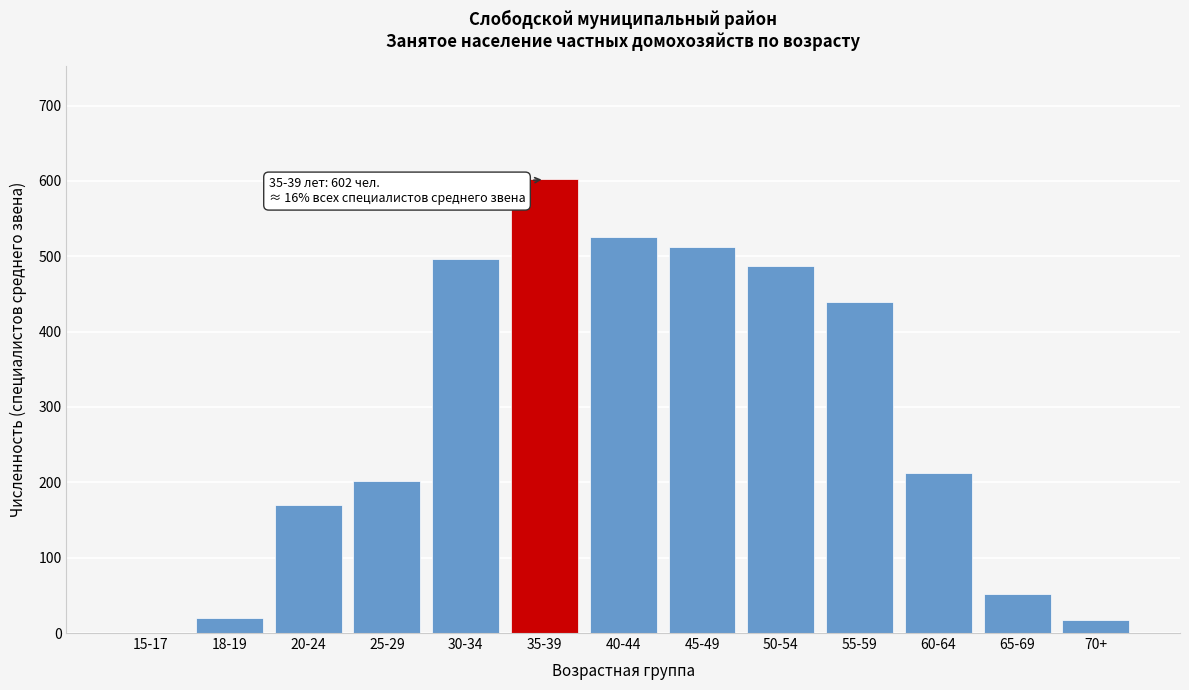

At which category does the chart reach its peak across all series?

35-39